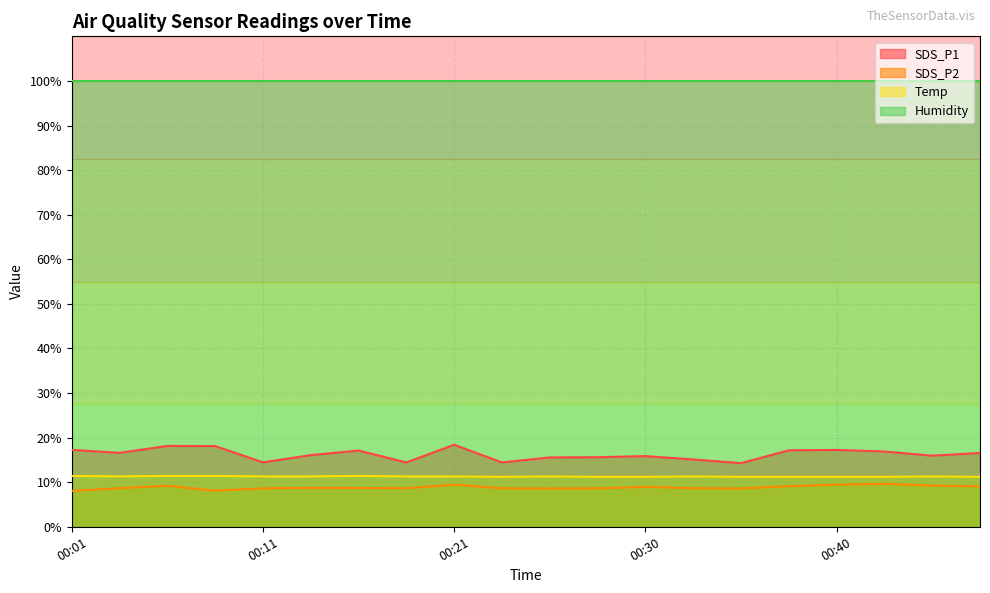

What is the maximum value shown in the chart?

99.9